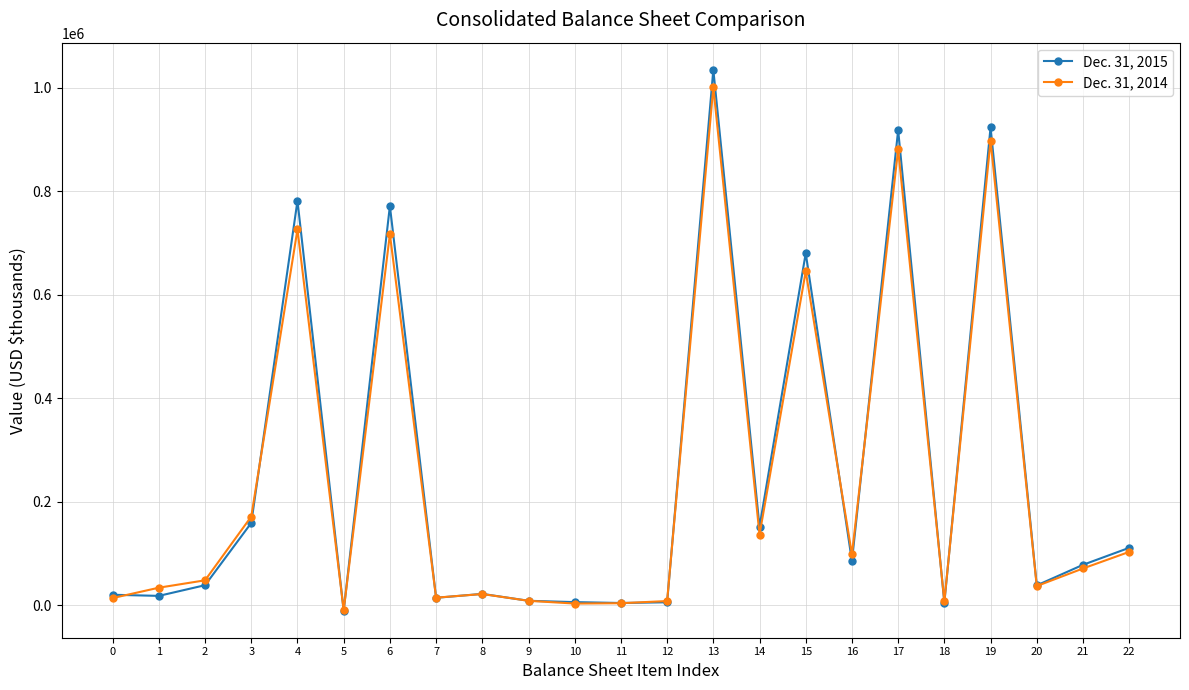

True or false: Dec. 31, 2014 has more than 1 points higher than both neighbors.

True